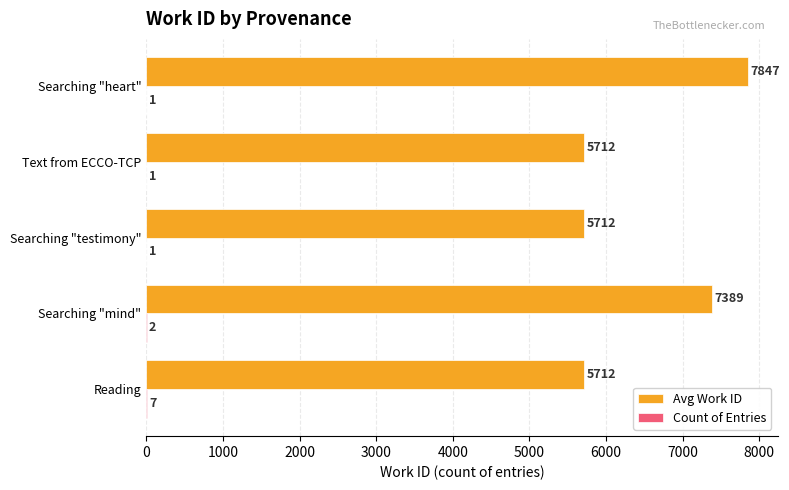

How many distinct data groups are displayed?

2